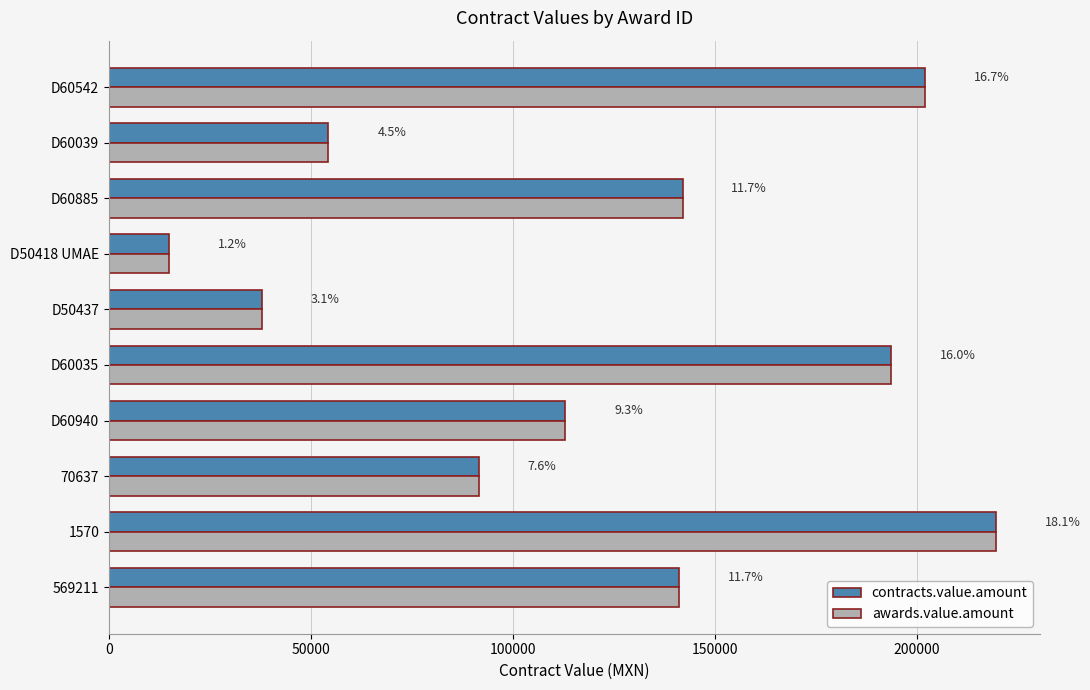

What is the value of the awards.value.amount bar at the 10th from the left?

202032.0